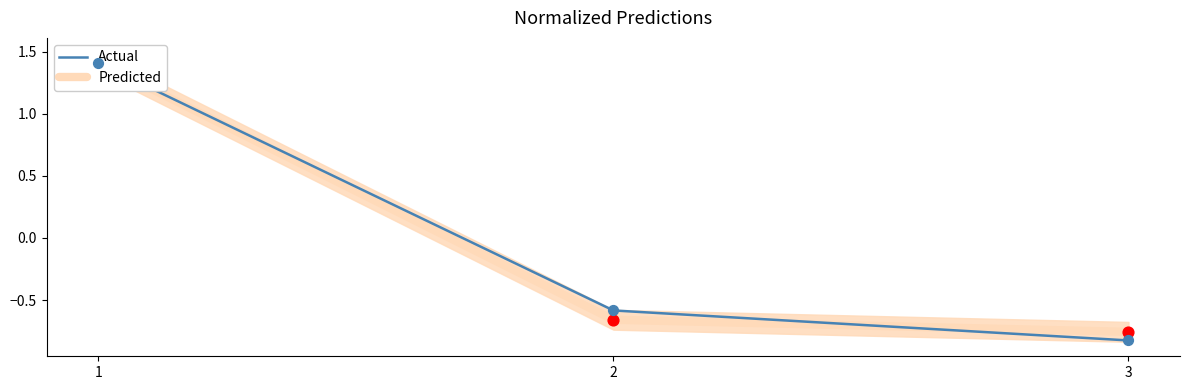

Which series reaches the maximum Y coordinate?

Predicted